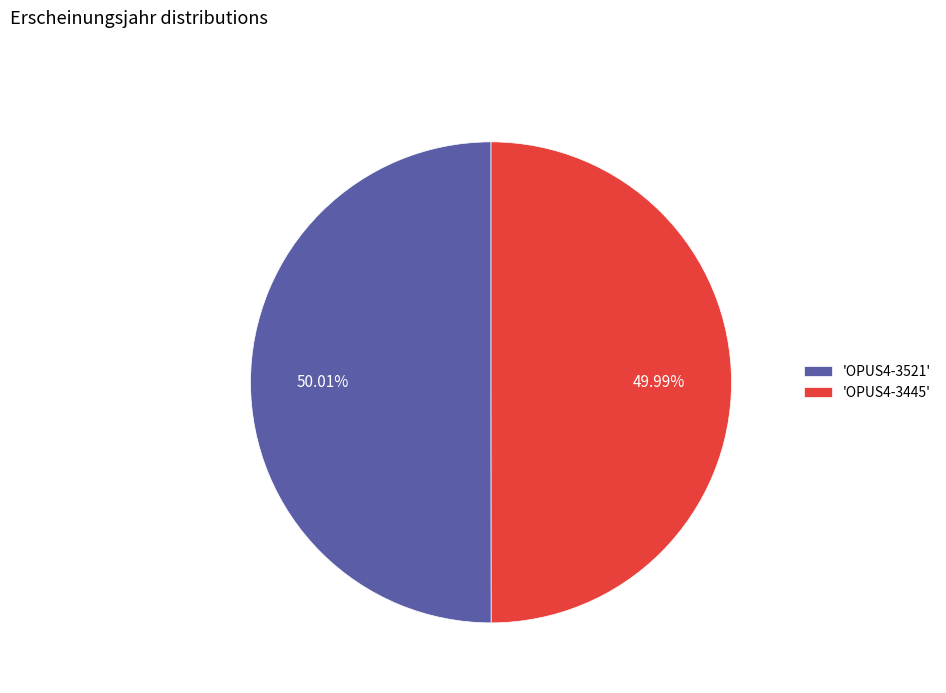

Is the sum of 'OPUS4-3445' and 'OPUS4-3521' greater than half?

Yes